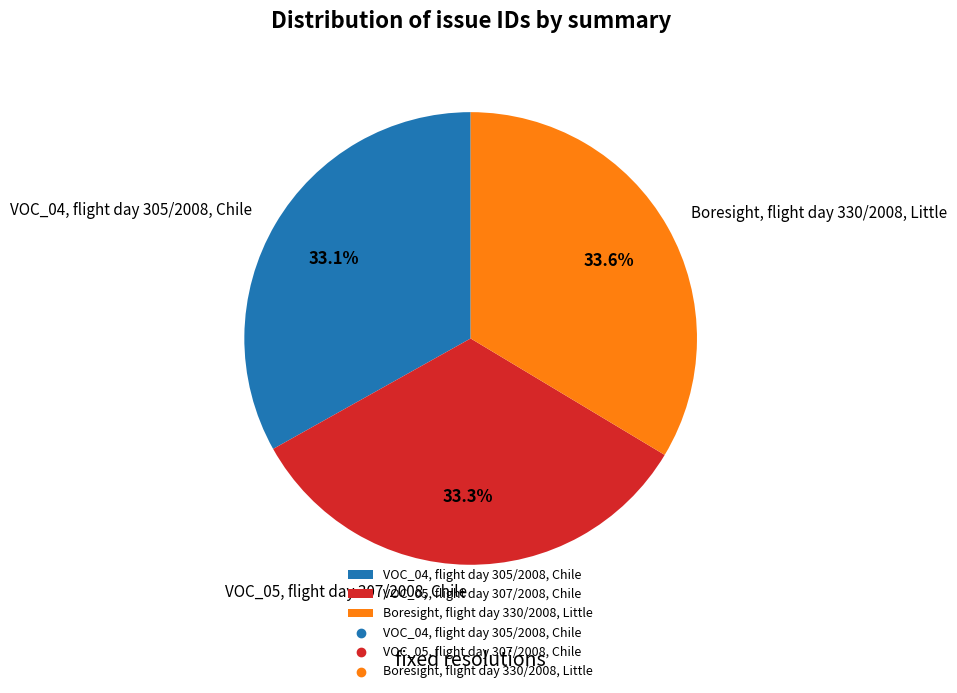

To the nearest percent, what portion does VOC_04, flight day 305/2008, Chile represent?

33%